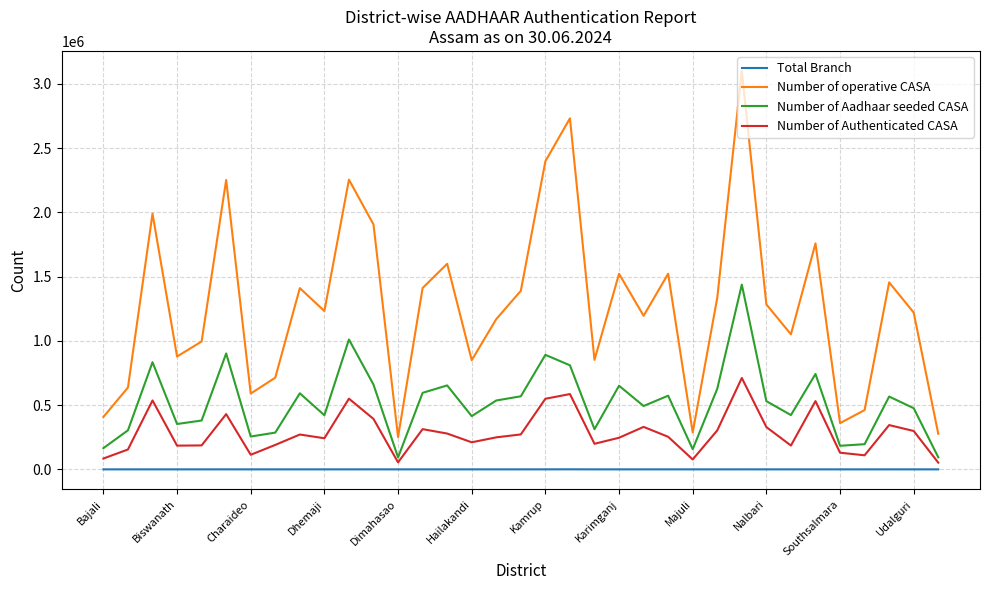

Rank the series by their average value, from highest to lowest.

Number of operative CASA, Number of Aadhaar seeded CASA, Number of Authenticated CASA, Total Branch